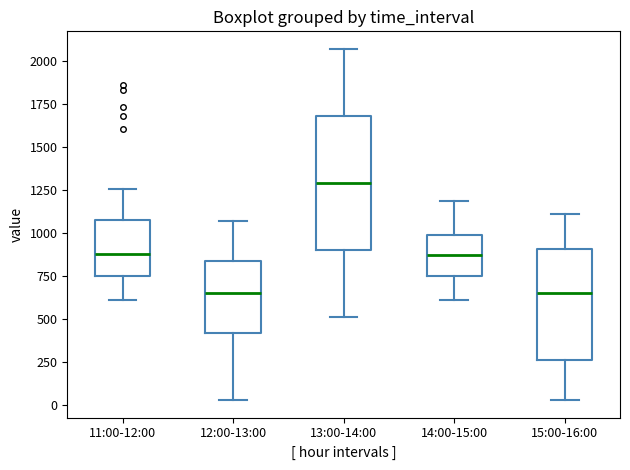

Reading left to right, read every box against the y-axis: the position of its median line, the range the box covers, and the ends of its whiskers. The values are not printed on the chart, so give them approximately, as read against the axis.

11:00-12:00: median 850, box 750 to 1050, whiskers 600 to 1250
12:00-13:00: median 650, box 400 to 850, whiskers 50 to 1050
13:00-14:00: median 1300, box 900 to 1700, whiskers 500 to 2050
14:00-15:00: median 850, box 750 to 1000, whiskers 600 to 1200
15:00-16:00: median 650, box 250 to 900, whiskers 50 to 1100